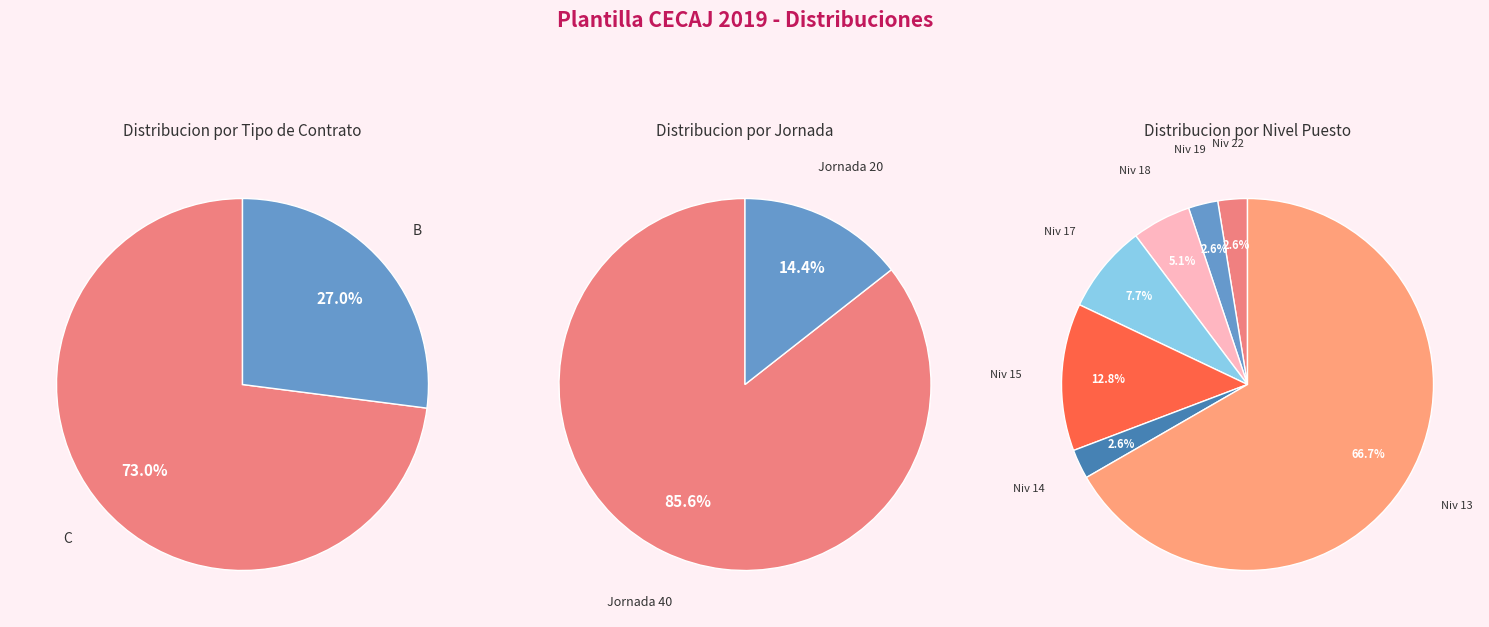

To the nearest percent, what portion does 20 represent?

14%